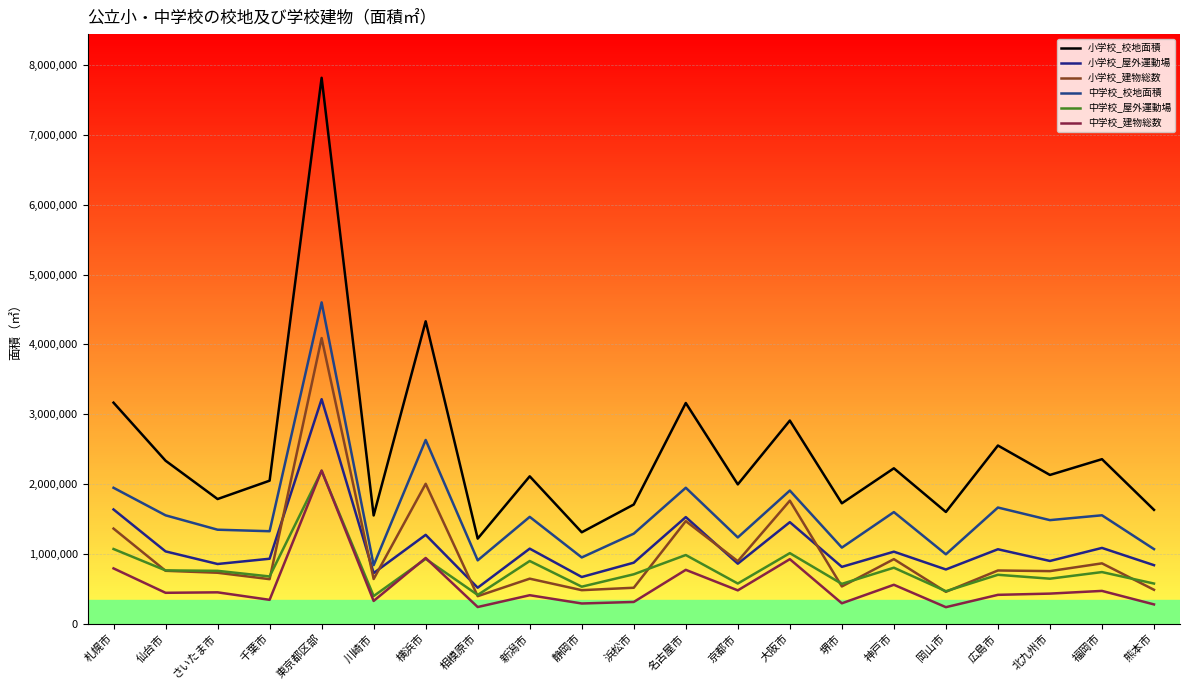

At which label does 中学校_建物総数 reach its peak?

東京都区部